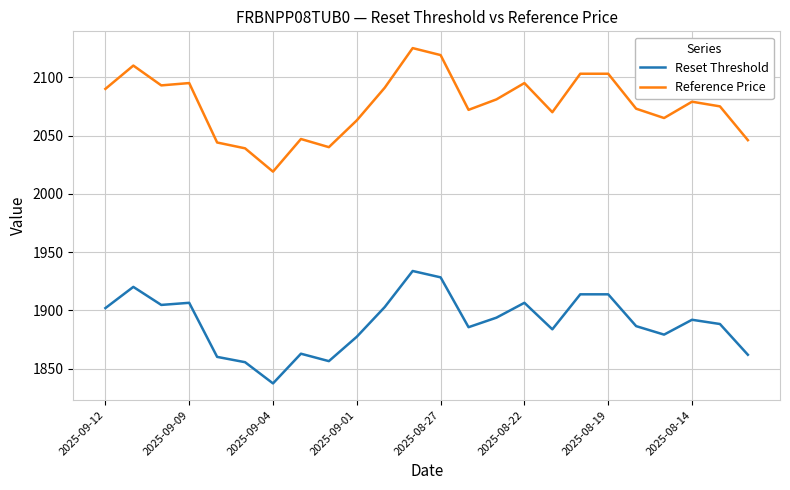

Rank the series by their maximum value, from lowest to highest.

Reset Threshold, Reference Price